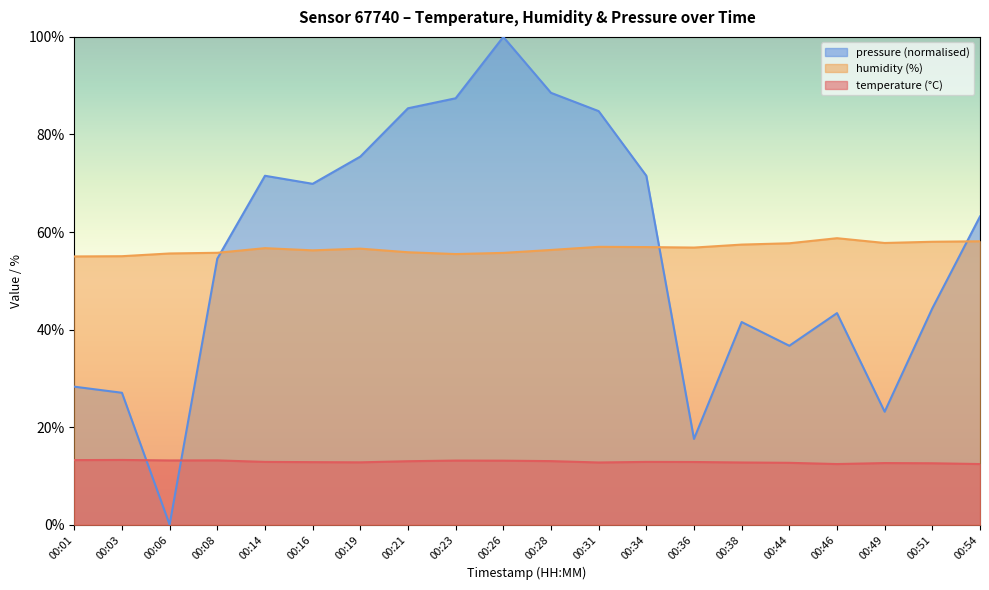

How many values in pressure_scaled are above zero?

19